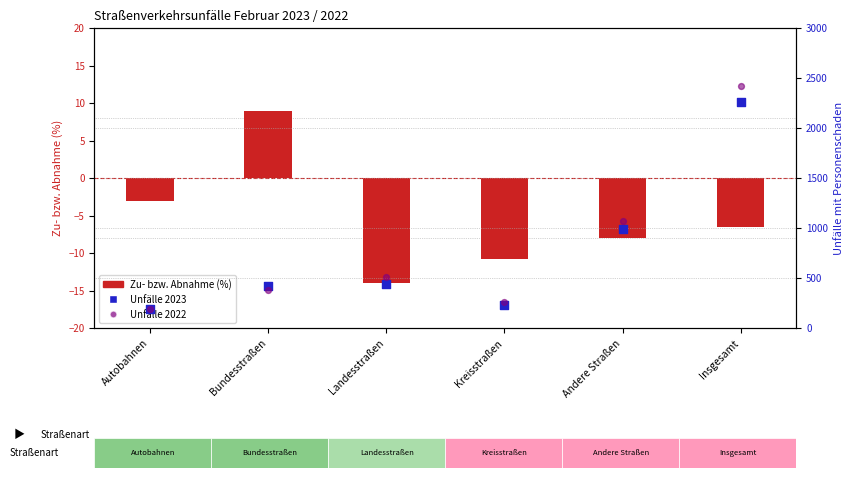

What are all the series names shown in the legend?

Zu- bzw. Abnahme (%), Unfälle 2023, Unfälle 2022